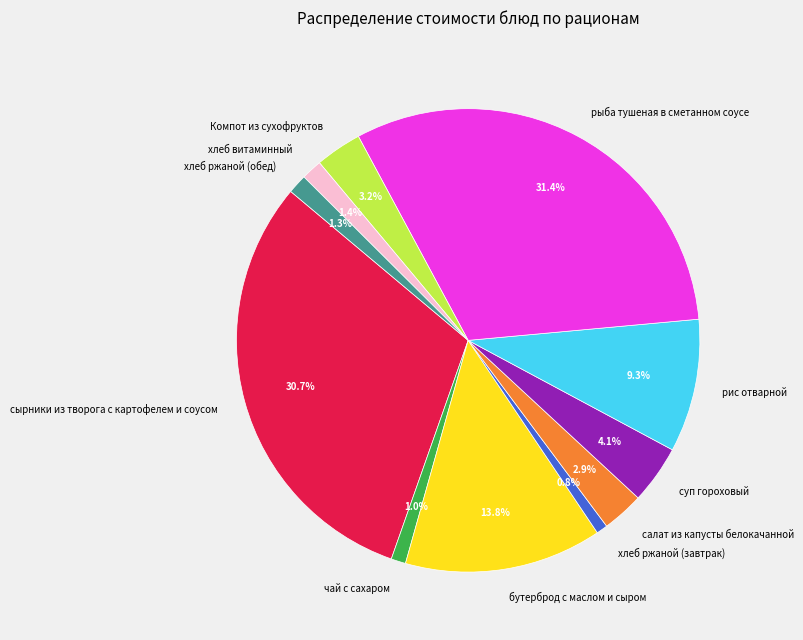

True or false: хлеб ржаной (завтрак) accounts for 13% of the total.

False